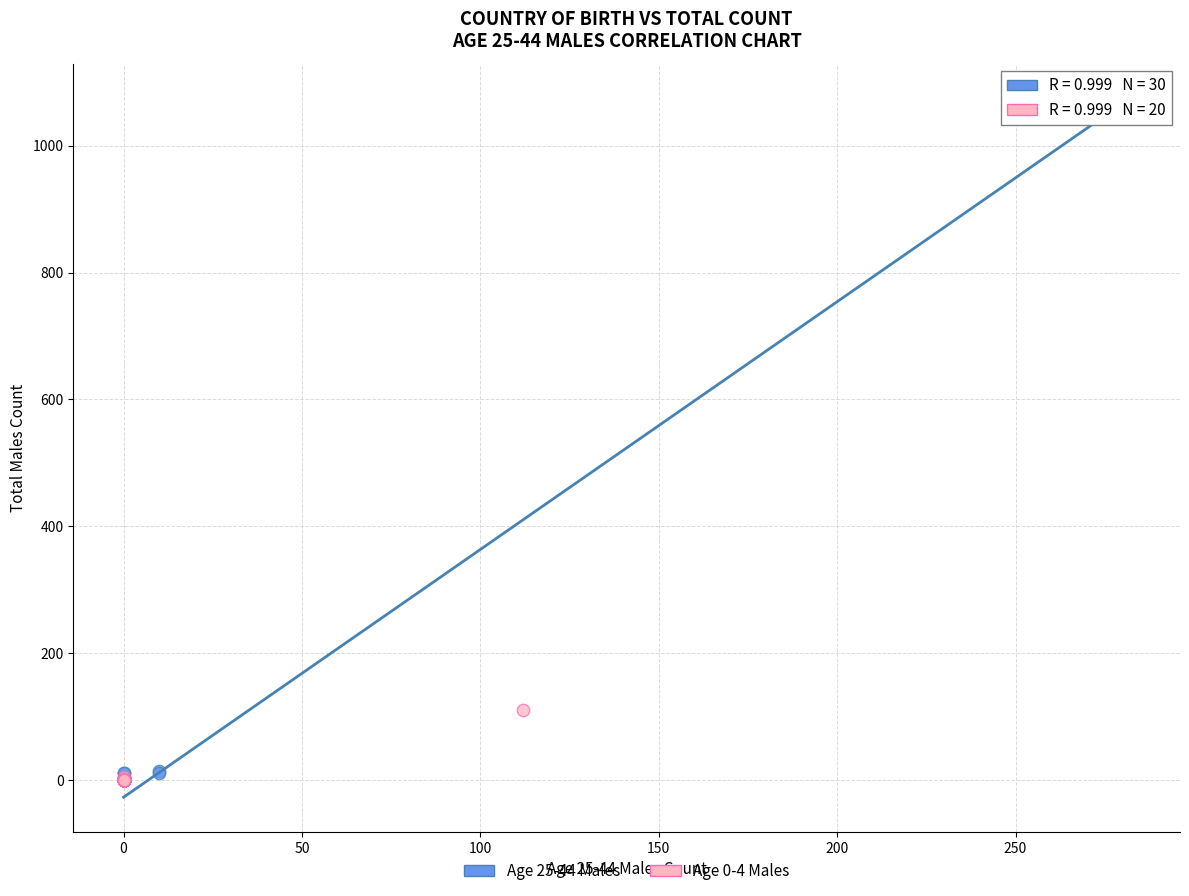

Which series has the largest Y range (max minus min)?

Age 25-44 Males